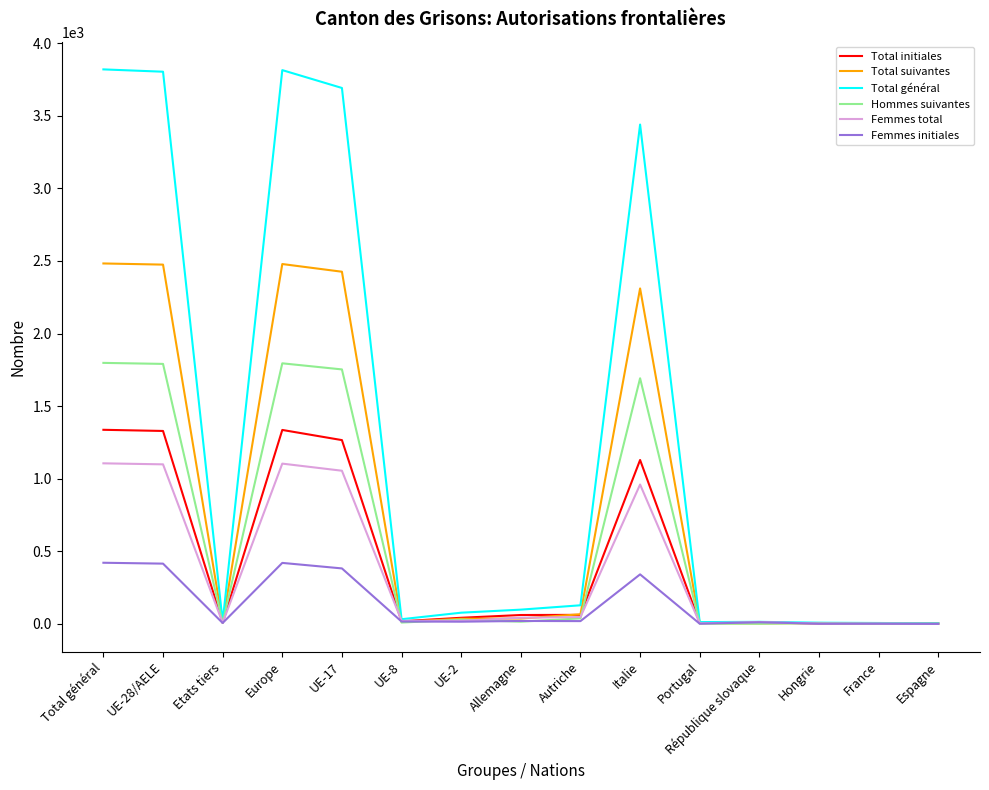

At which label is Femmes total closest to 553?

Italie